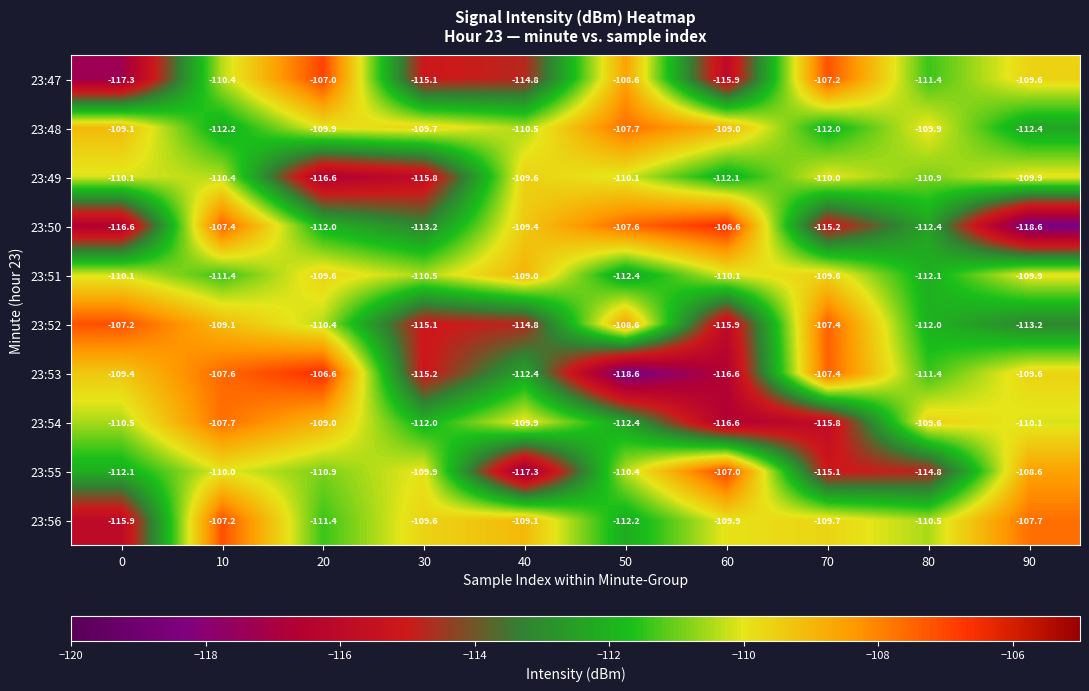

What is the greatest value displayed?

-106.6